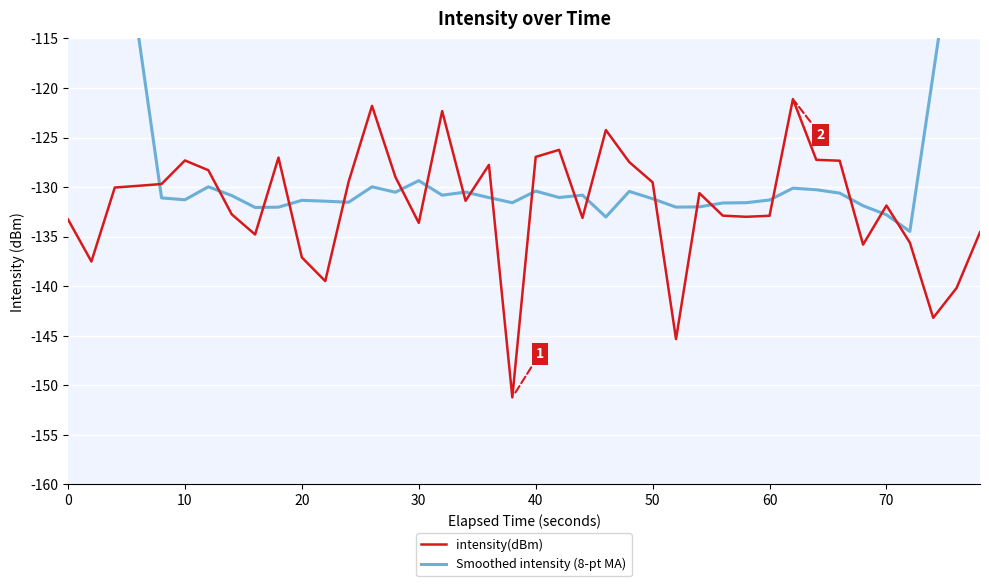

What is the difference between the second highest and second lowest values in the intensity(dBm) series?

23.5